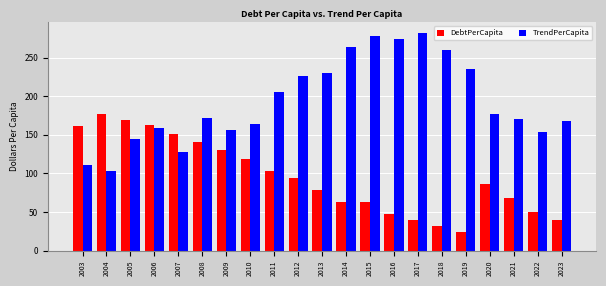

At which label does TrendPerCapita reach its peak?

2017